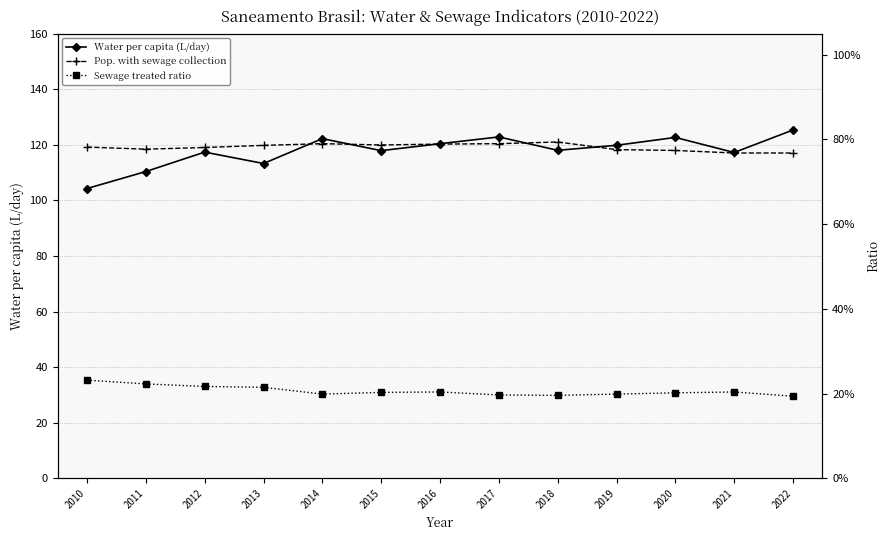

Reading right to left, transcribe all the data shown in this chart.

Water per capita (L/day): 125.3	117.2	122.6	119.8	118.0	122.8	120.4	117.9	122.2	113.2	117.3	110.4	104.2
Pop. with sewage collection: 0.8	0.8	0.8	0.8	0.8	0.8	0.8	0.8	0.8	0.8	0.8	0.8	0.8
Sewage treated ratio: 0.2	0.2	0.2	0.2	0.2	0.2	0.2	0.2	0.2	0.2	0.2	0.2	0.2